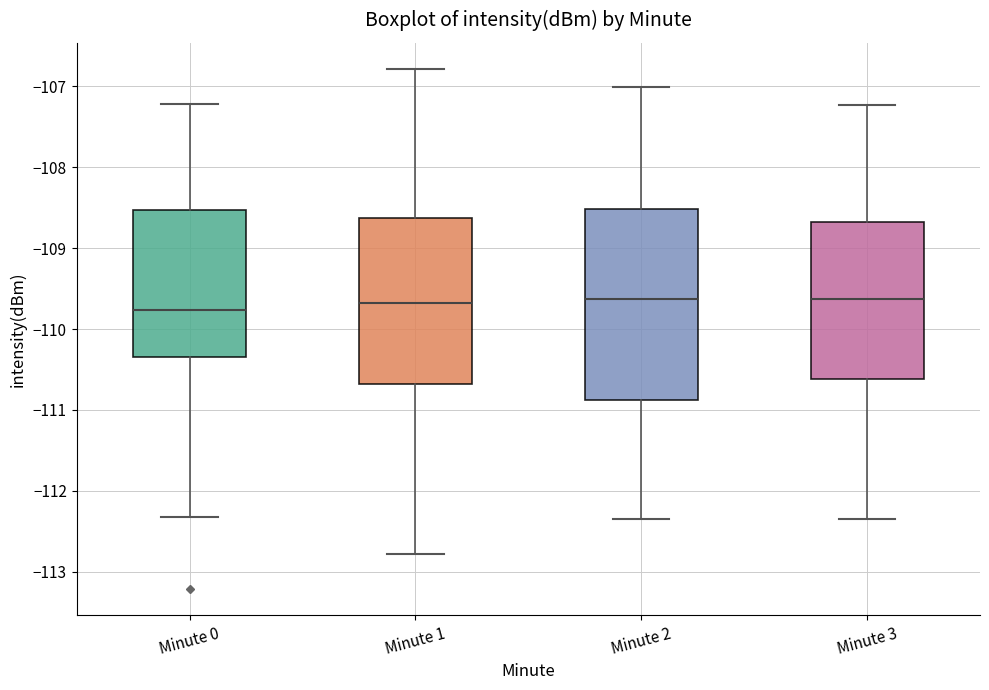

Where is the lower edge of the box for Minute 2 on the y-axis? The values are not printed on the chart, so give them approximately, as read against the axis.

-110.9